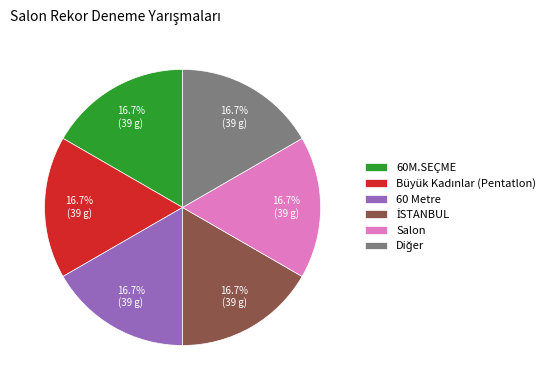

To the nearest percent, what is the difference between the largest and smallest slice percentages?

0%